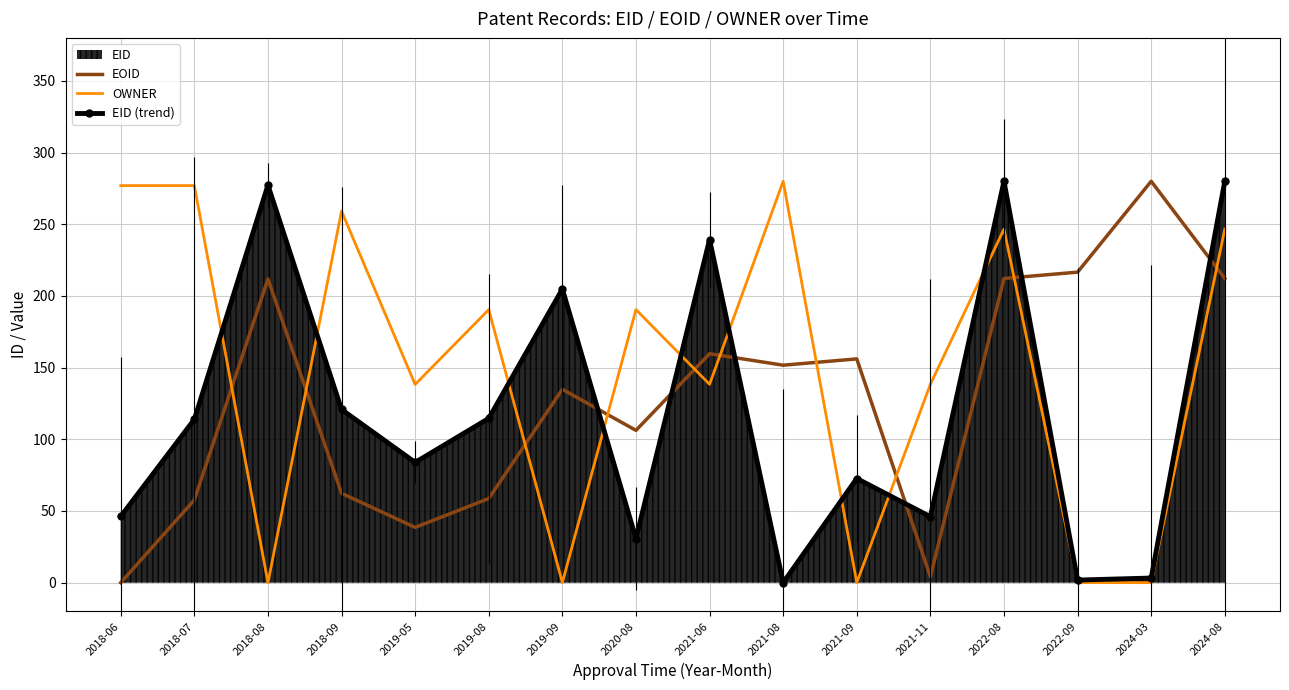

Where is the first local minimum for OWNER?

2018-08